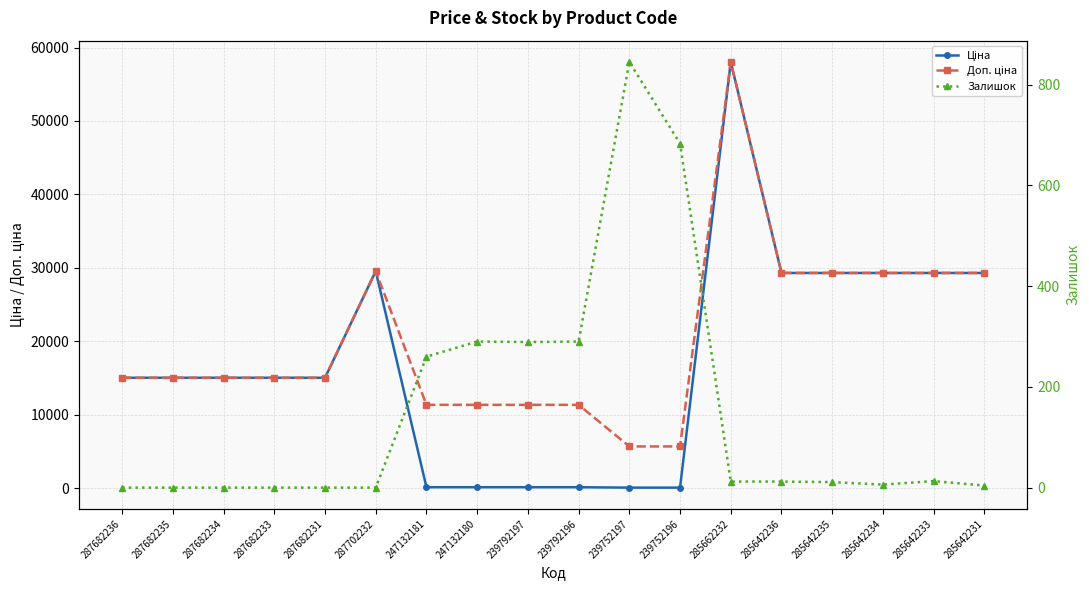

Reading left to right, extract all data points from this chart.

Ціна: 15019.2	15019.2	15019.2	15019.2	15019.2	29548.9	113.3	113.3	113.3	113.3	56.7	56.7	58037.0	29294.9	29294.9	29294.9	29294.9	29294.9
Доп. ціна: 15019.2	15019.2	15019.2	15019.2	15019.2	29548.9	11334.0	11334.0	11334.0	11334.0	5667.0	5667.0	58037.0	29294.9	29294.9	29294.9	29294.9	29294.9
Залишок: 0.0	0.0	0.0	0.0	0.0	0.0	260.0	290.0	289.0	290.0	845.0	683.0	12.0	12.0	11.0	6.0	13.0	4.0